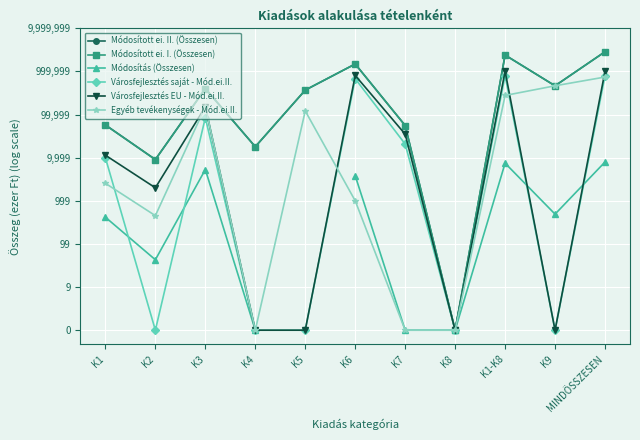

How many interior local peaks does the Módosítás (Összesen) series have?

2